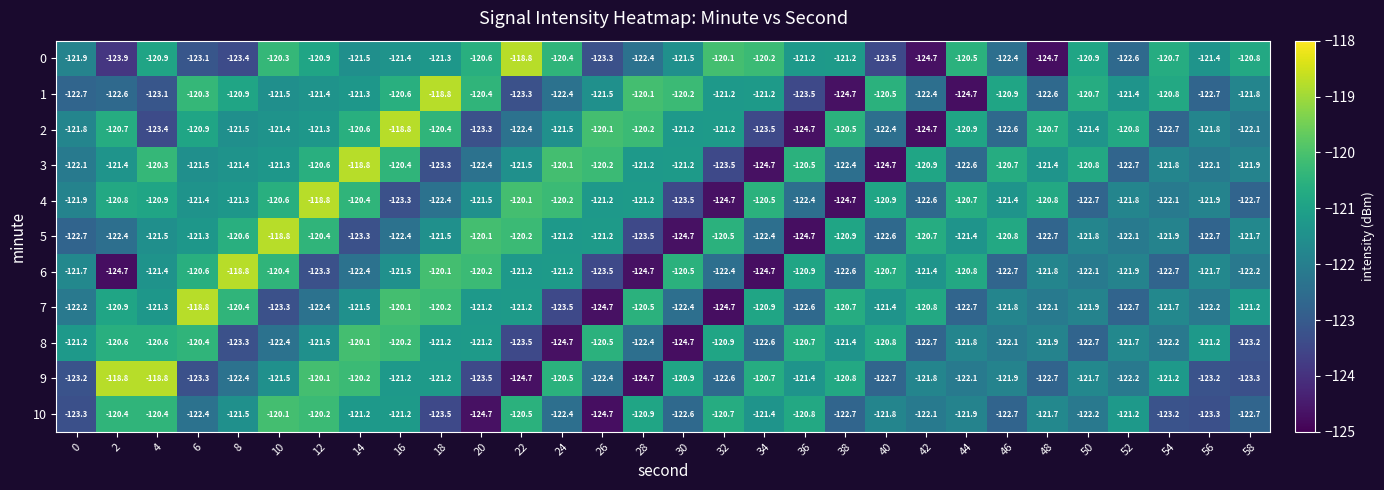

Which series has the largest total across all categories?

3